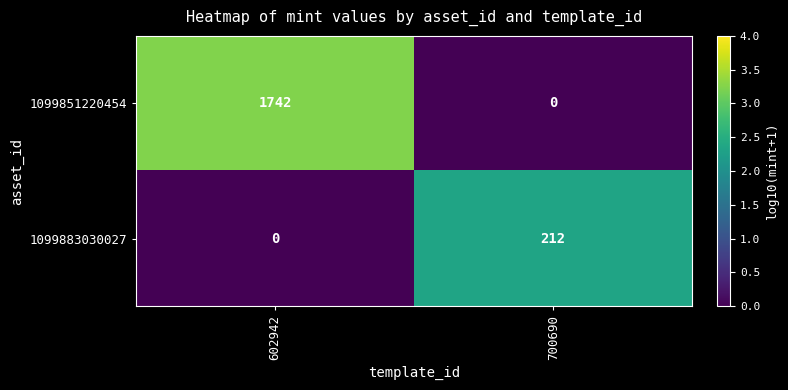

What value does the 1099883030027 series have at 700690?

212